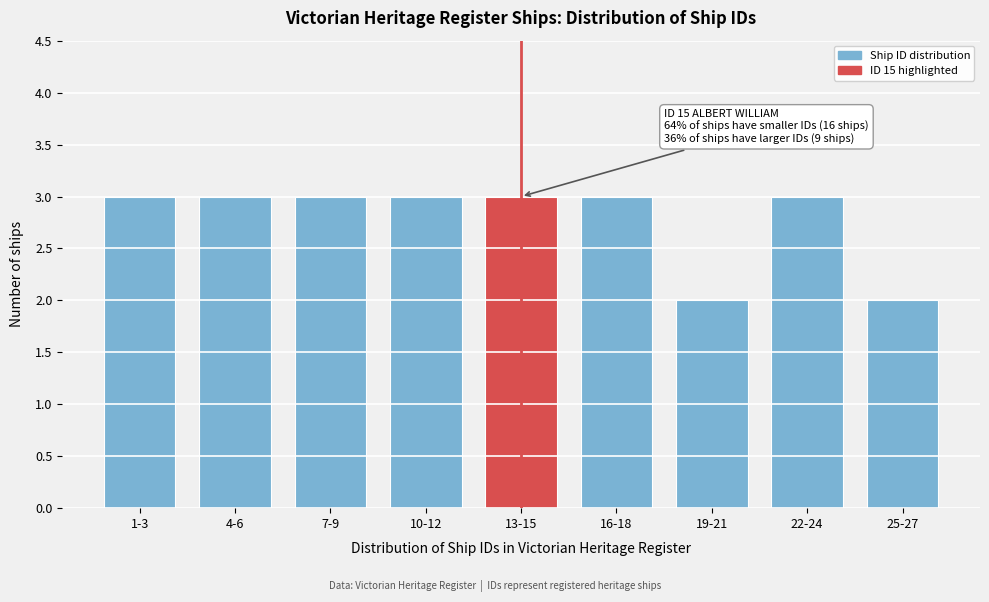

Reading left to right, list all the values displayed in this chart.

1-3=3	4-6=3	7-9=3	10-12=3	13-15=3	16-18=3	19-21=2	22-24=3	25-27=2